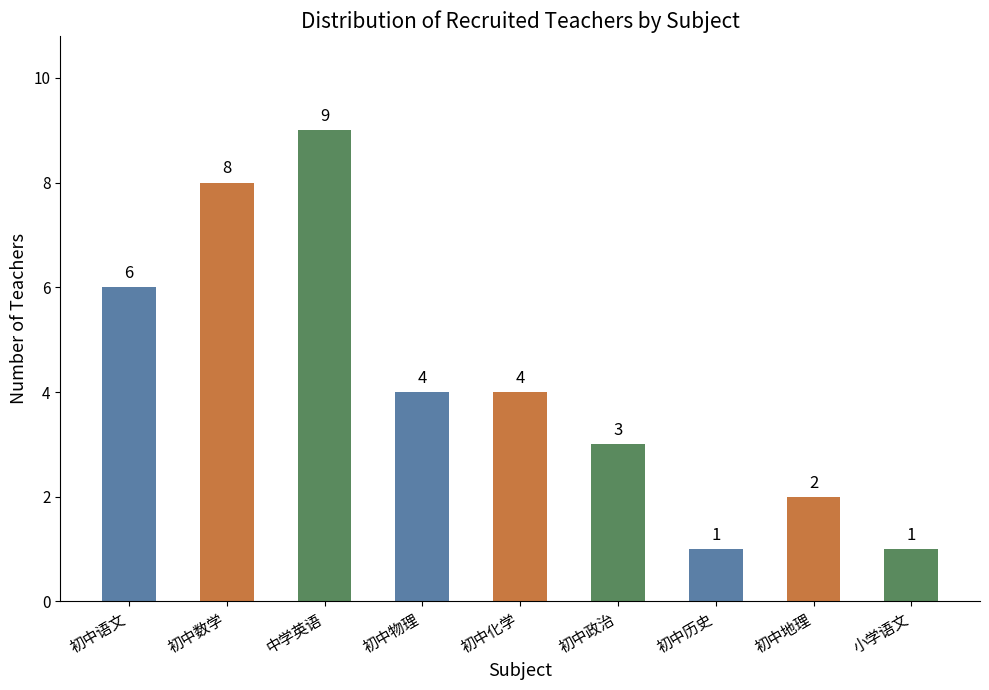

Does the chart contain stacked bars?

No